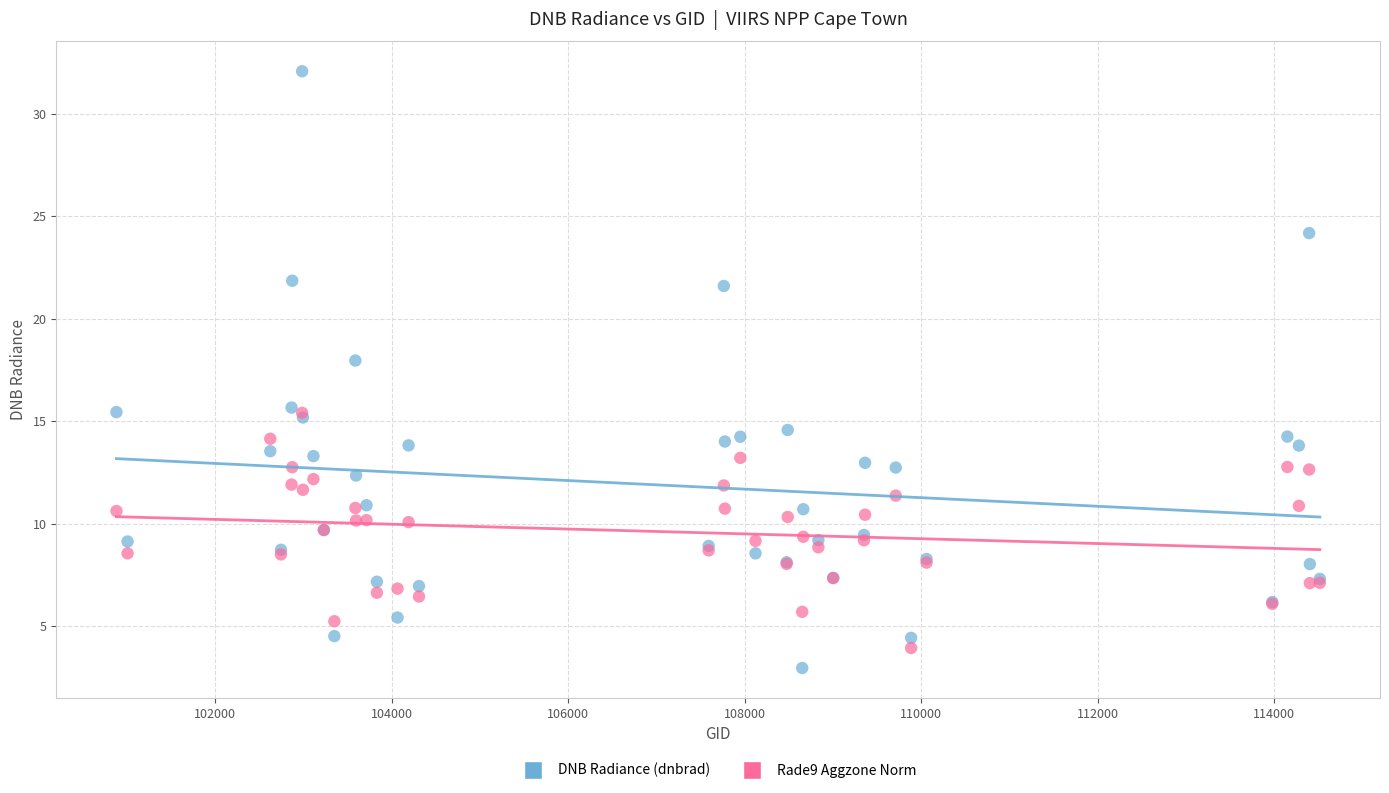

Across all series, what Y value is closest to 17?

18.0